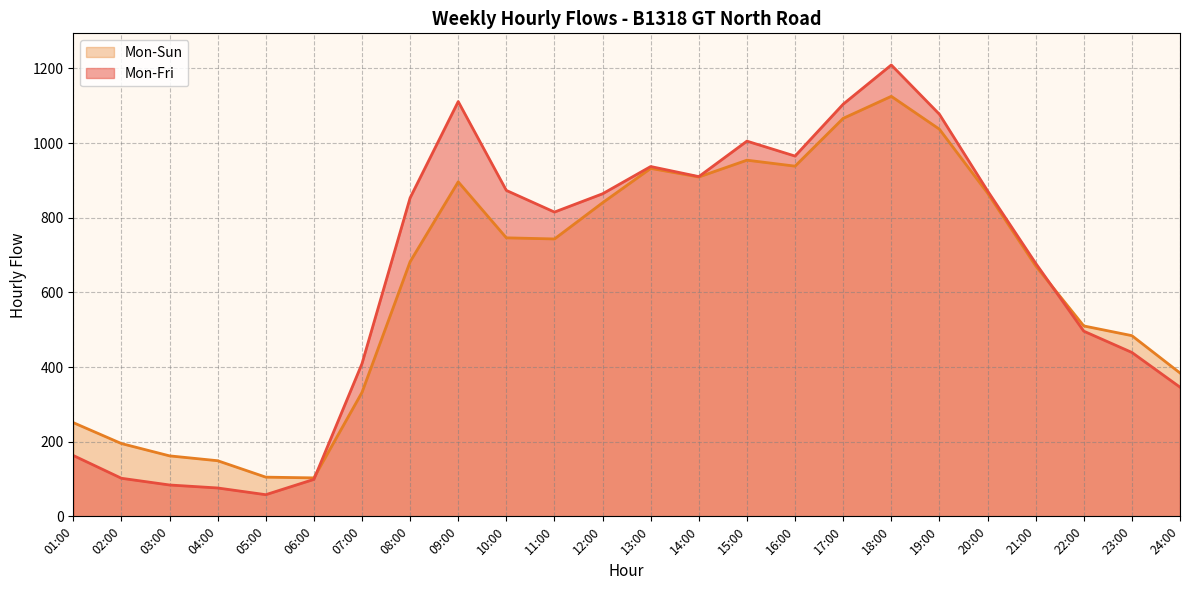

List the series in order of their peak value, lowest first.

Mon-Sun, Mon-Fri